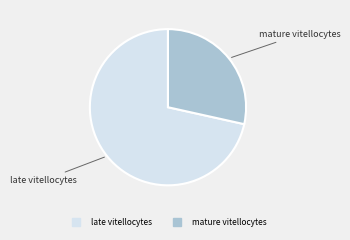

Which category has the biggest portion of the pie?

late vitellocytes